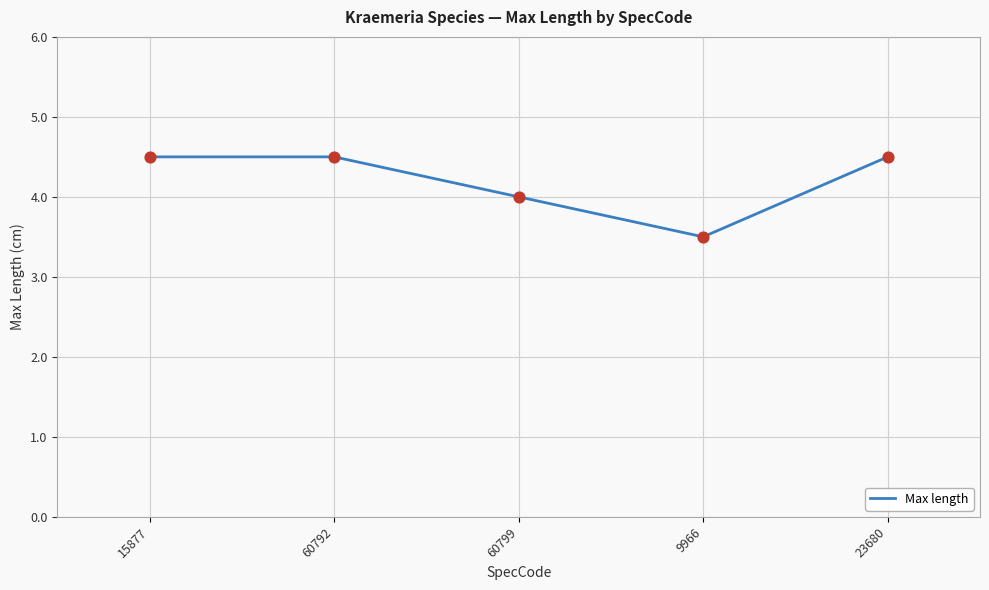

Which has a higher value, 9966 or 15877?

15877